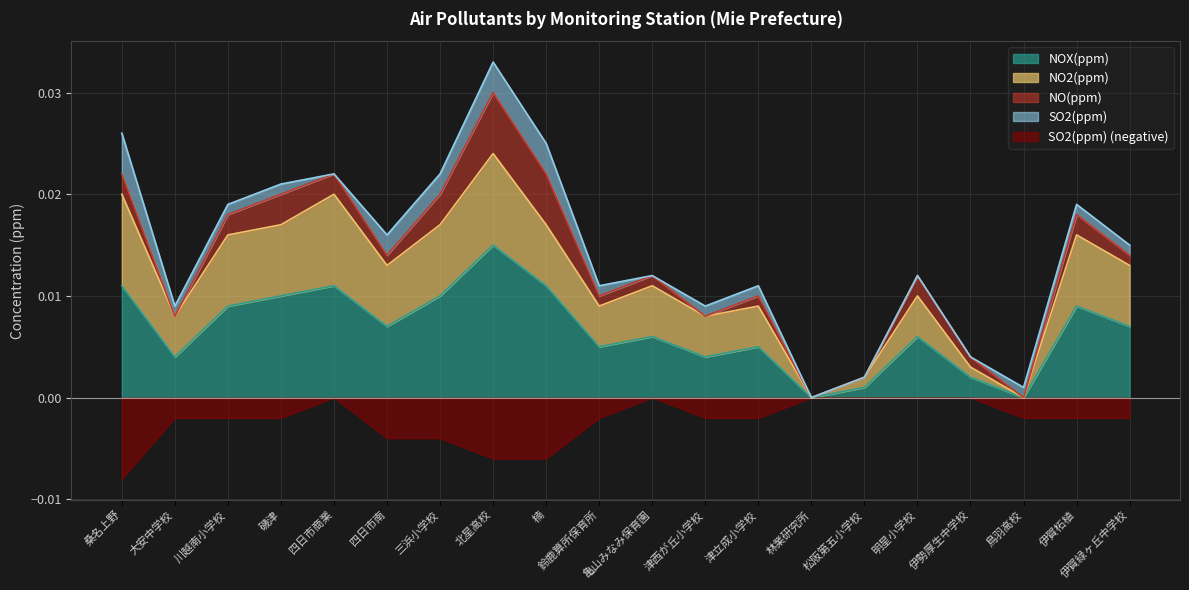

Which has a higher value, 伊賀柘植 or 鳥羽高校?

伊賀柘植